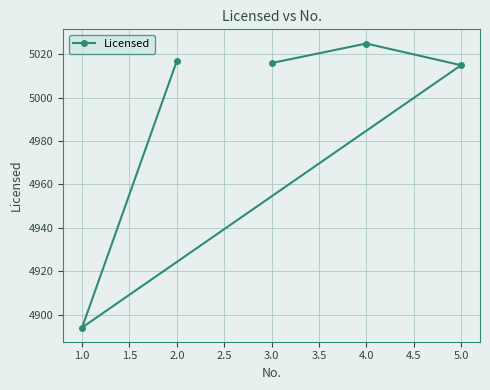

Between 2.0 and 1.0, which is larger?

2.0